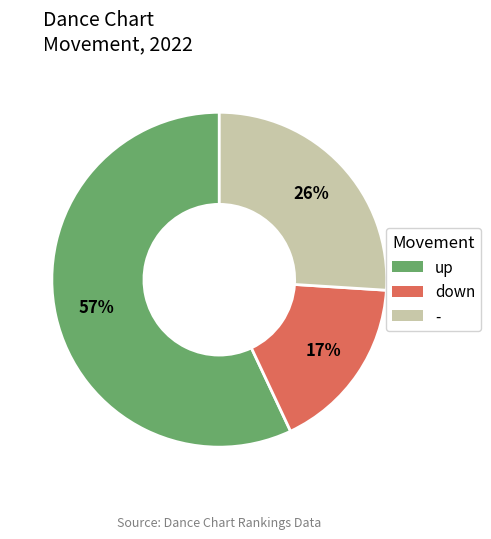

Which slice is the smallest?

down